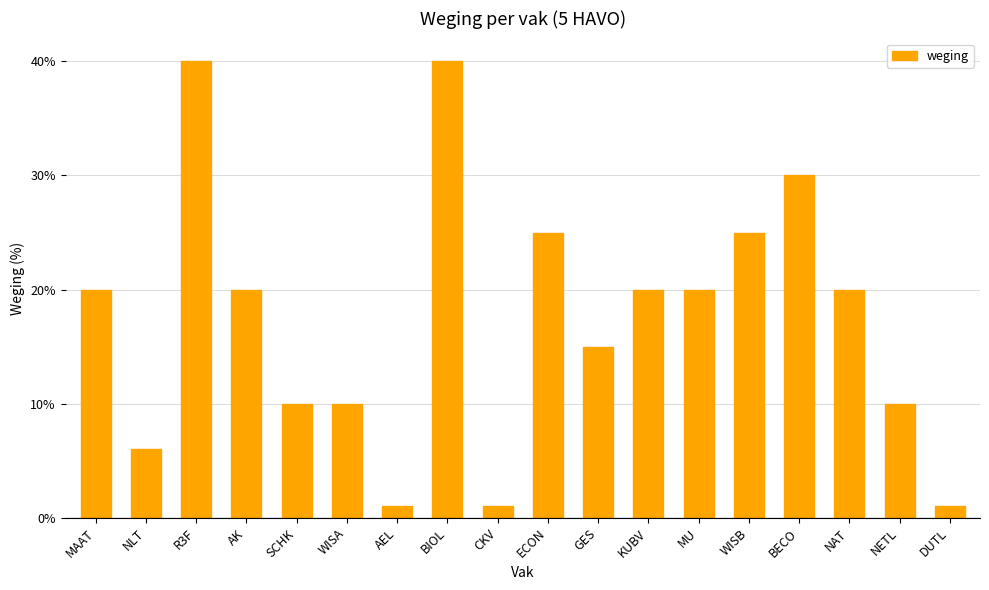

What is the greatest value displayed?

40